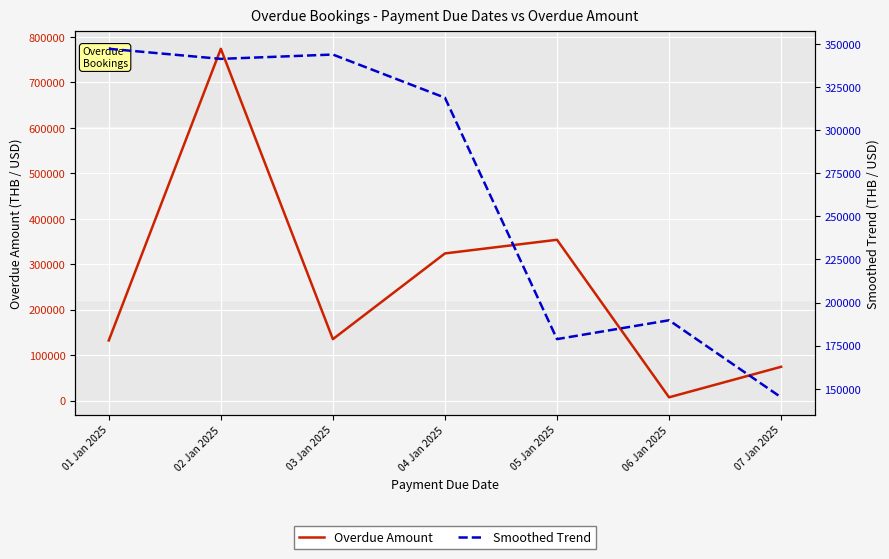

What position from the right is 03 Jan 2025?

5